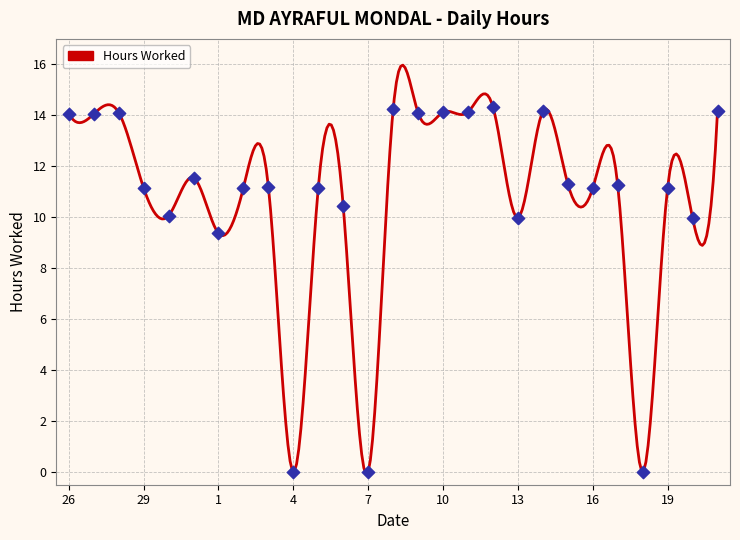

What is the ratio of the value at 12 to the value at 3?

1.3